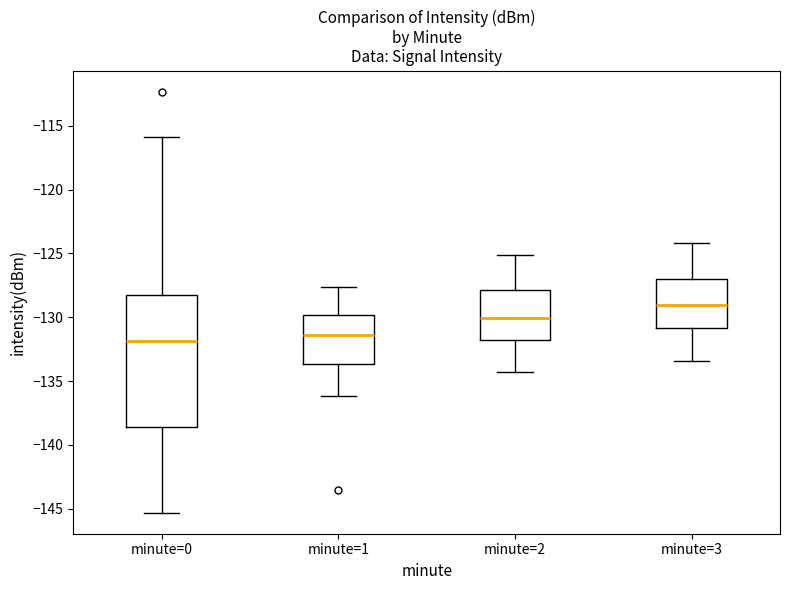

Reading left to right, transcribe this box plot: for each box, give where its median line is, the range the box spans, and where its two whiskers end, as read against the y-axis. The values are not printed on the chart, so give them approximately, as read against the axis.

minute=0: median -132.0, box -138.5 to -128.5, whiskers -145.5 to -116.0
minute=1: median -131.5, box -133.5 to -130.0, whiskers -136.0 to -127.5
minute=2: median -130.0, box -131.5 to -128.0, whiskers -134.5 to -125.0
minute=3: median -129.0, box -131.0 to -127.0, whiskers -133.5 to -124.0